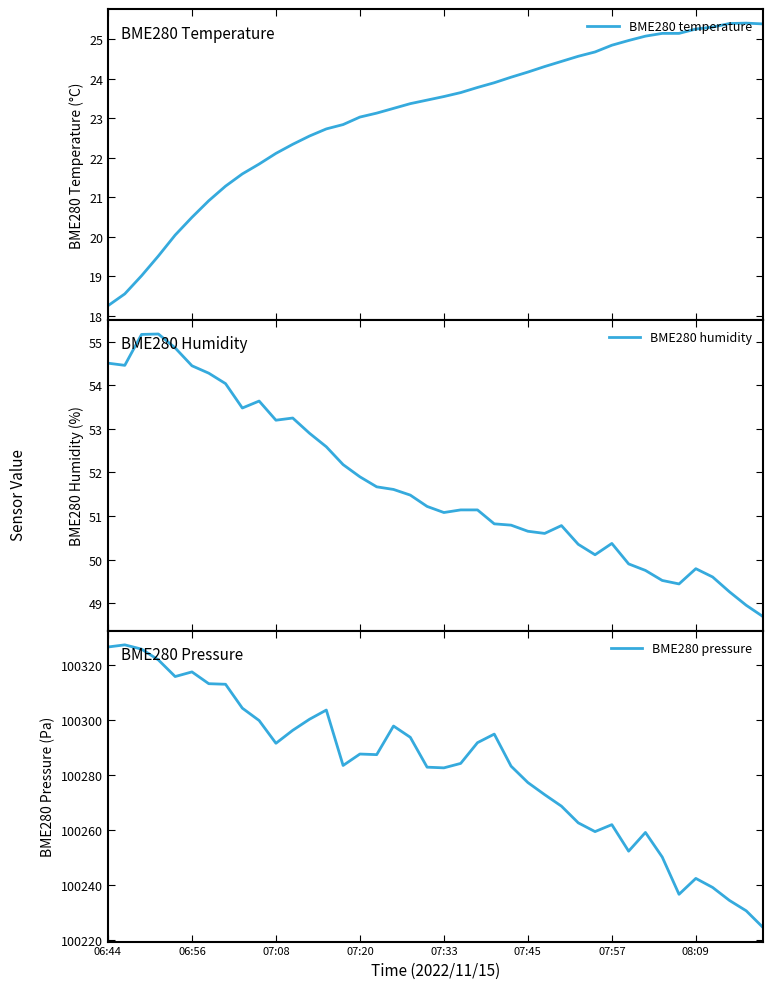

The BME280 pressure series shows 45428.7 at 07:57. True or false?

False